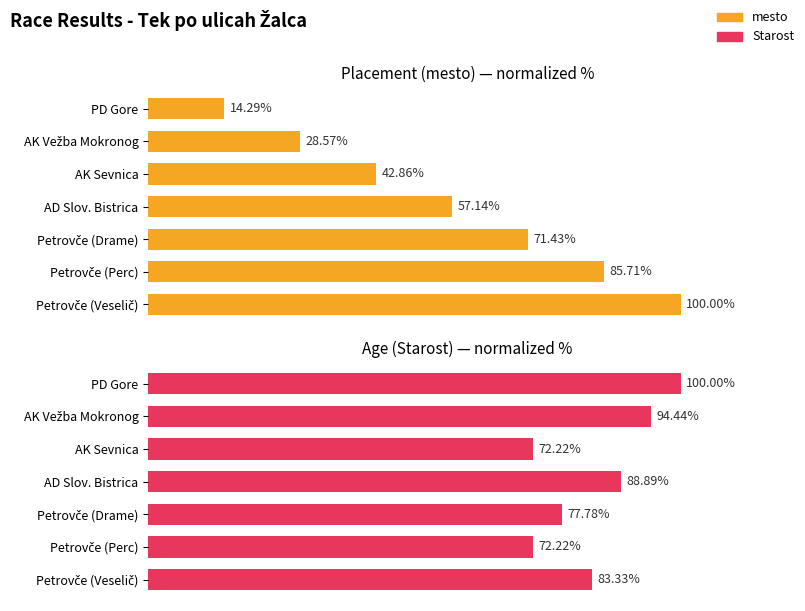

What are all the series names shown in the legend?

mesto, Starost